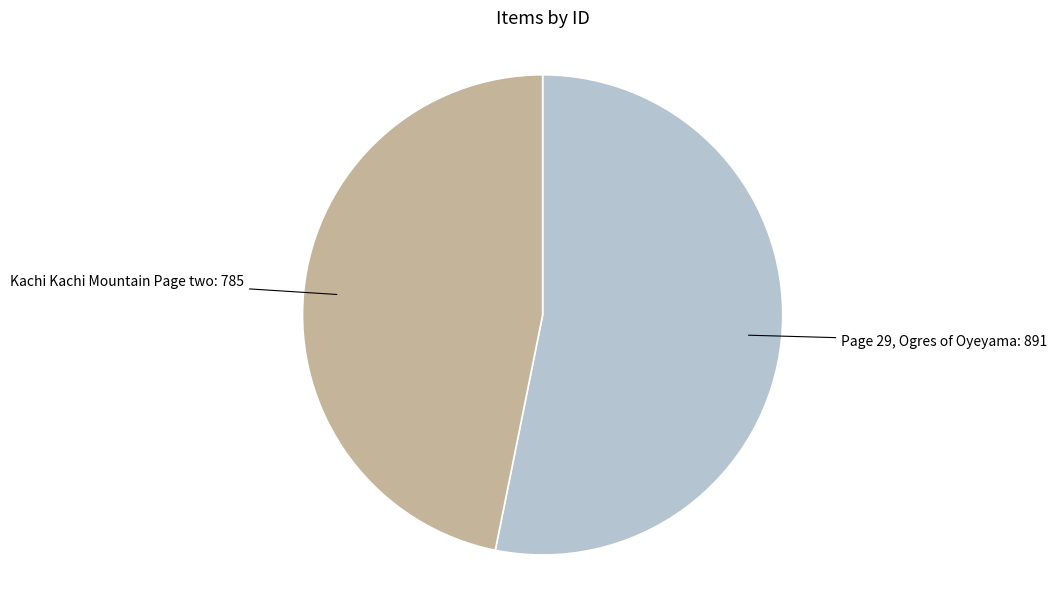

Does any single category account for the majority?

Yes